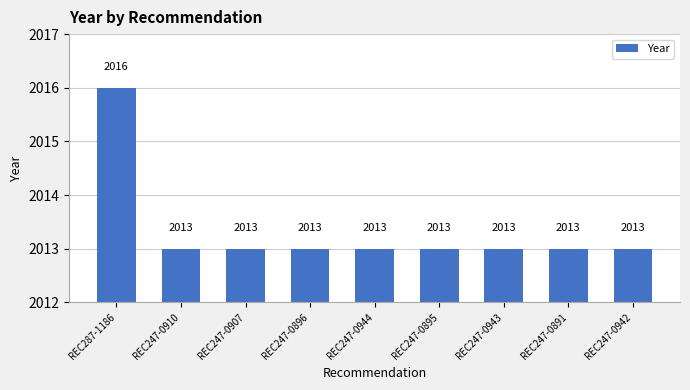

What is the approximate value at REC247-0910?

2013